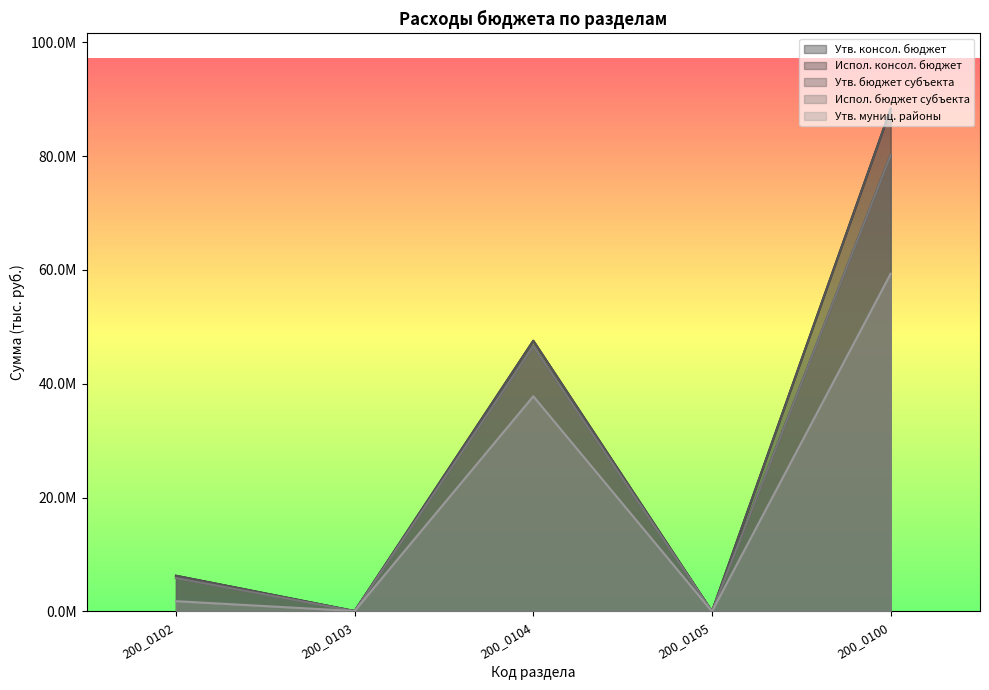

Which series has the largest total across all categories?

Утв. консол. бюджет